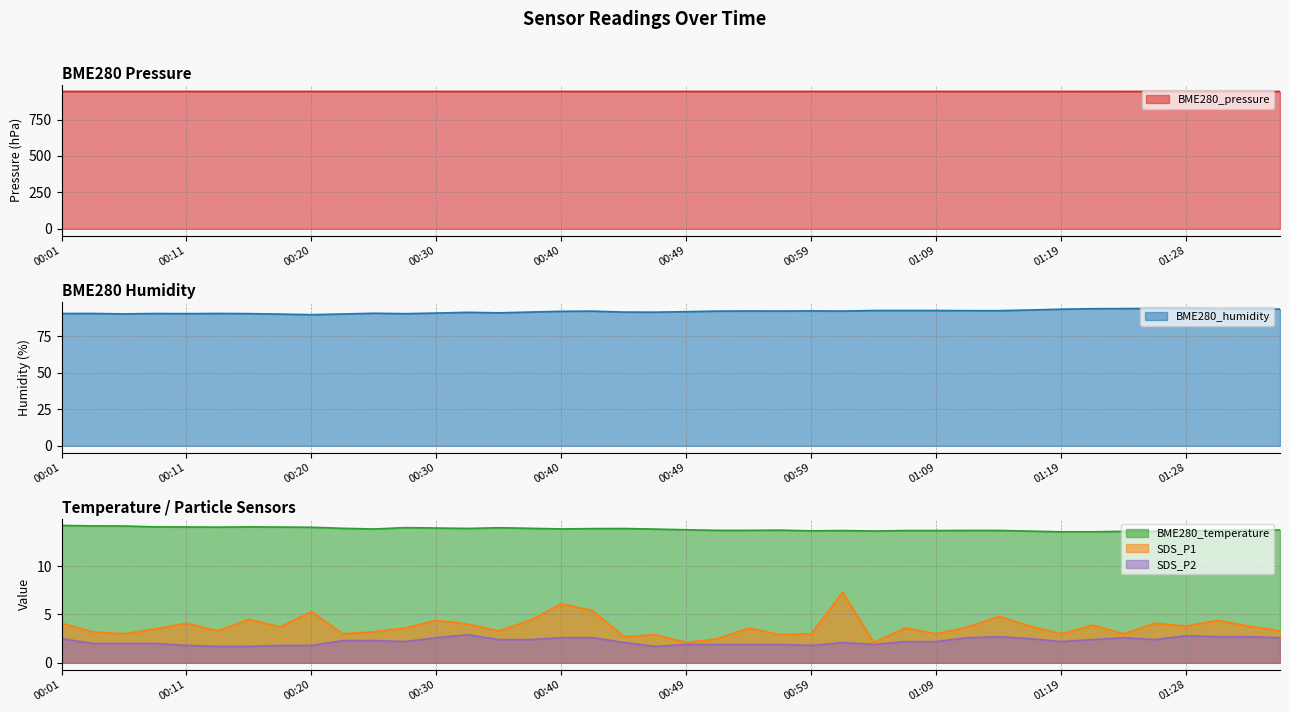

What are all the series names shown in the legend?

BME280_pressure, BME280_humidity, BME280_temperature, SDS_P1, SDS_P2